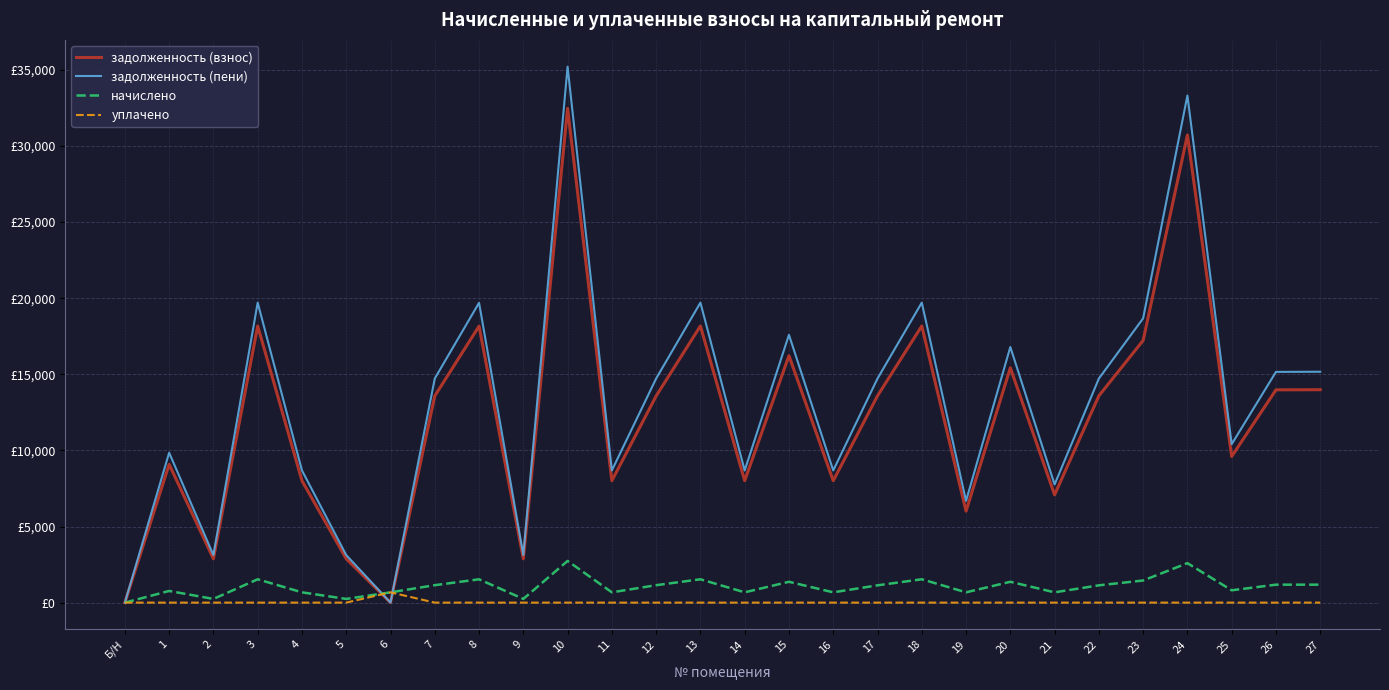

Does the chart have visible grid lines?

Yes